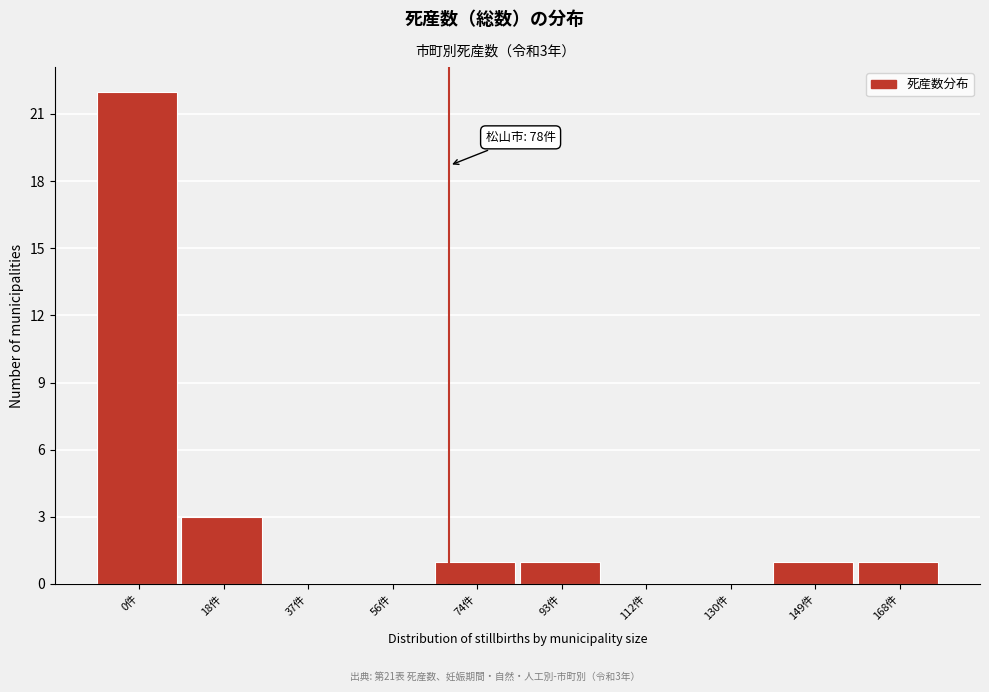

Reading left to right, extract all data points from this chart.

0件=22	18件=3	37件=0	56件=0	74件=1	93件=1	112件=0	130件=0	149件=1	168件=1